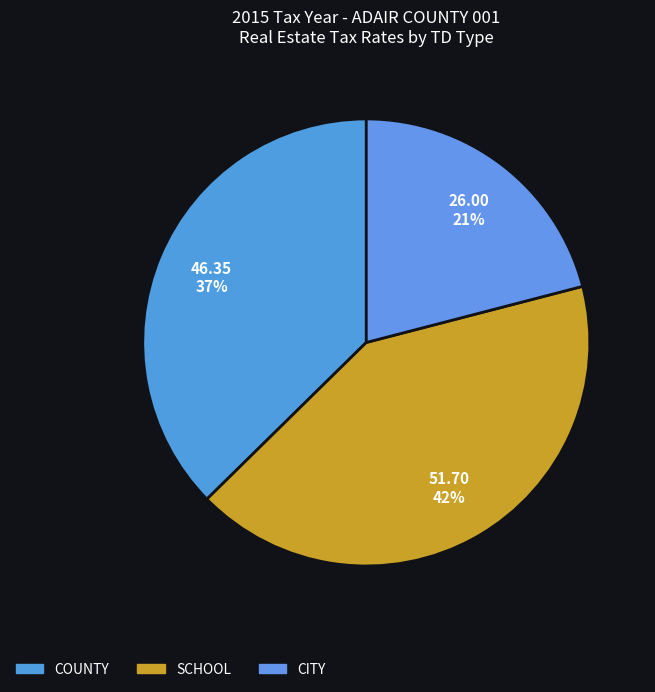

Which category has the biggest portion of the pie?

SCHOOL